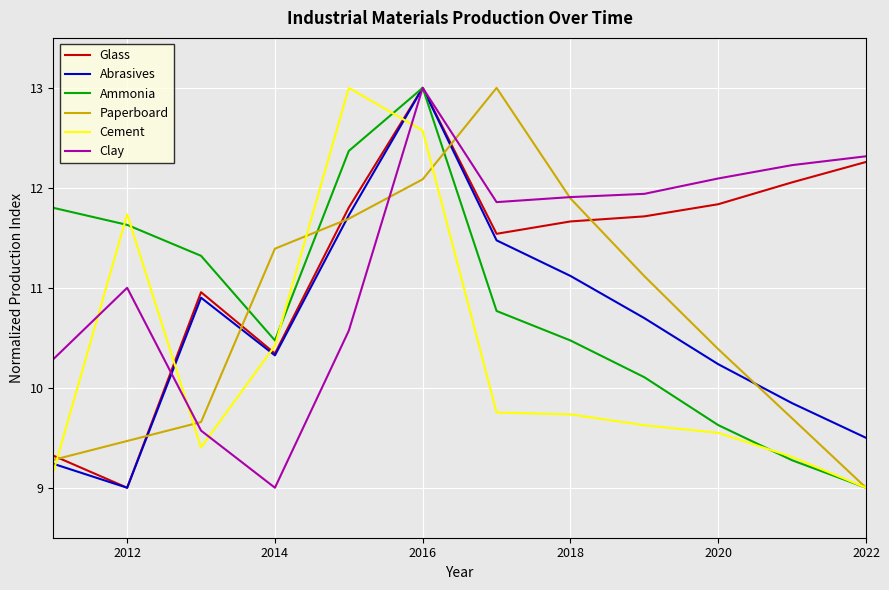

What is the highest value of the Glass series?

13.0